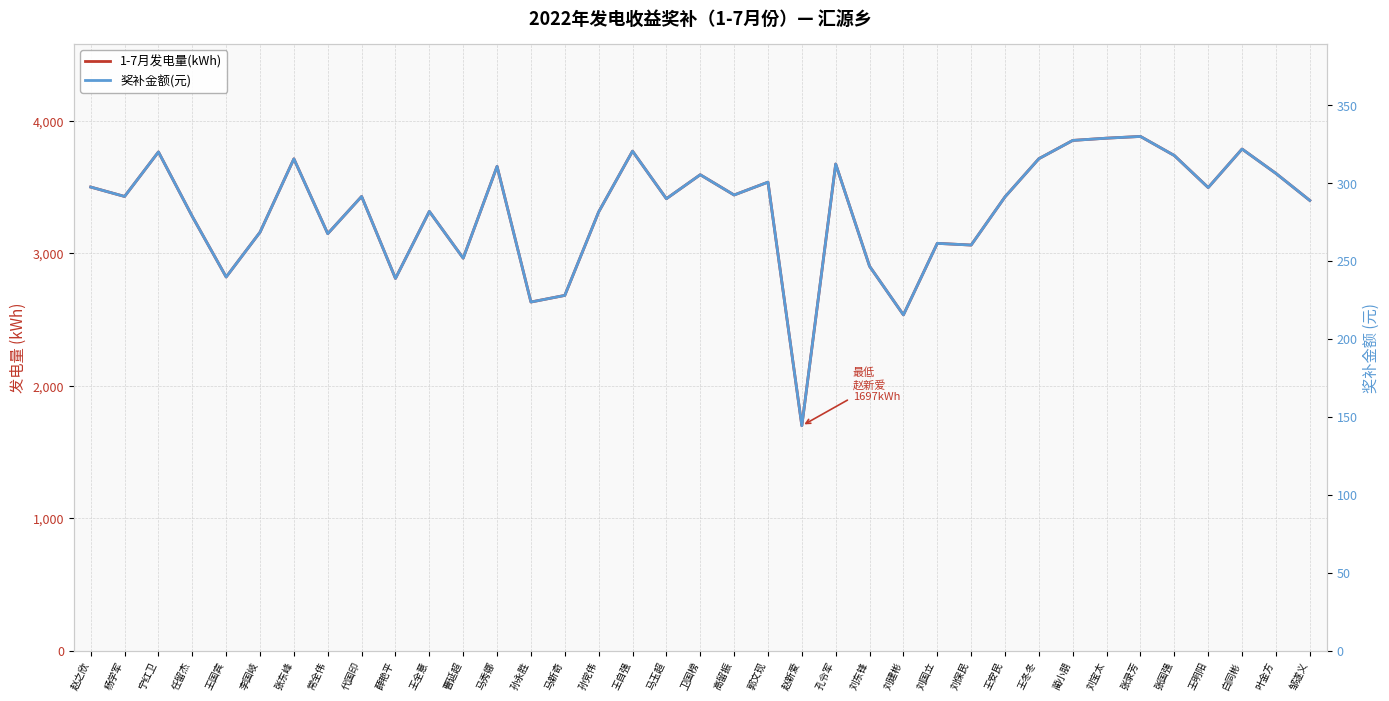

What is the sum of all 奖补金额(元) values?

10458.6